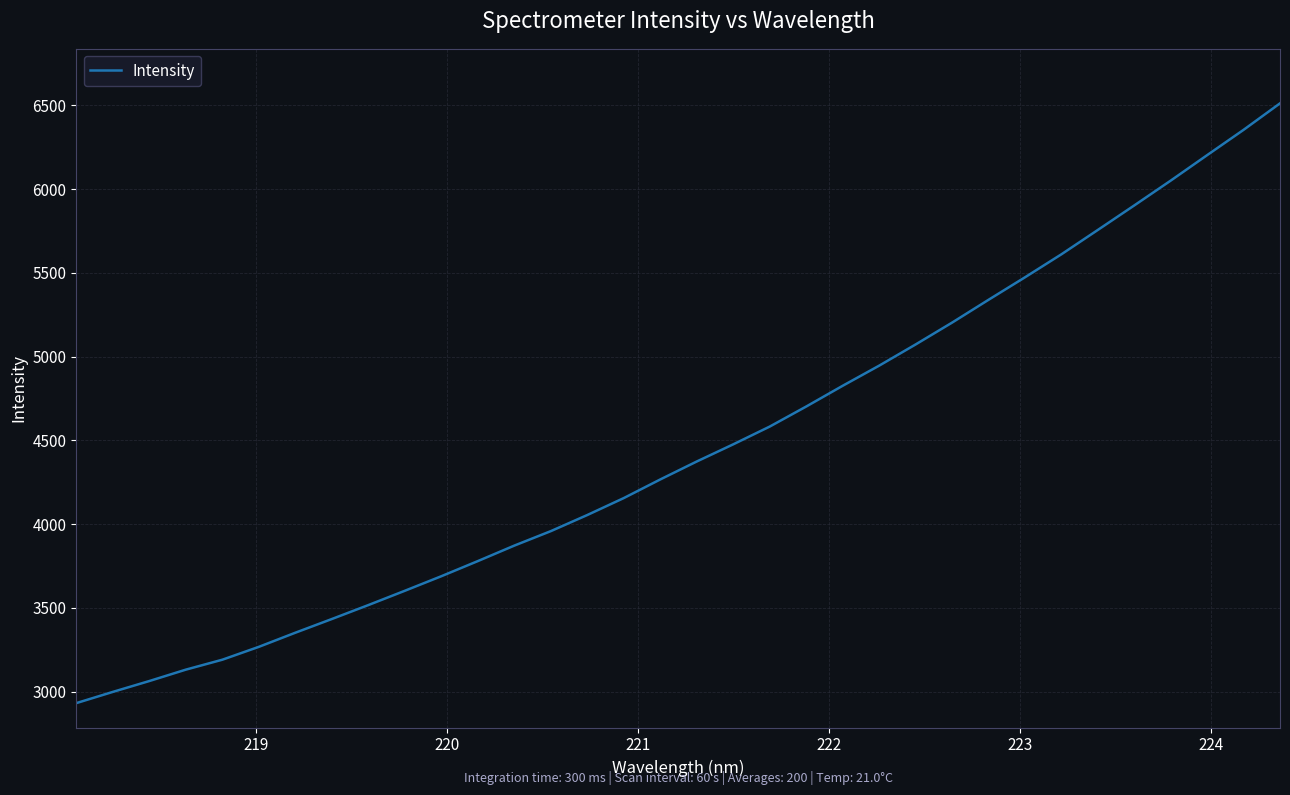

What is the difference between the maximum and second lowest values?

3512.8